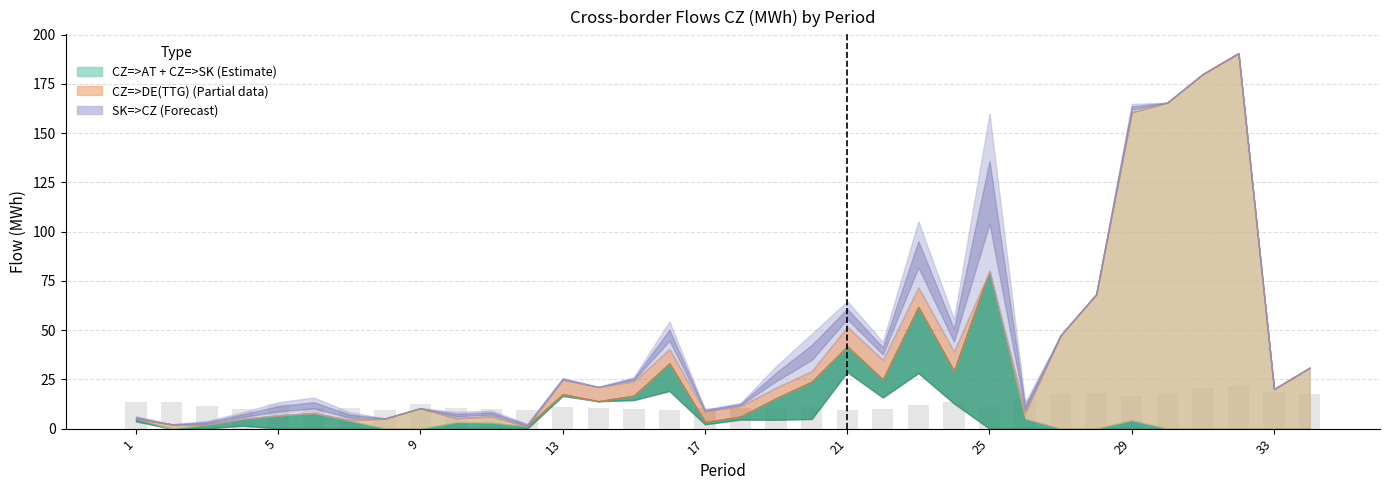

How many data points does each series have?

34